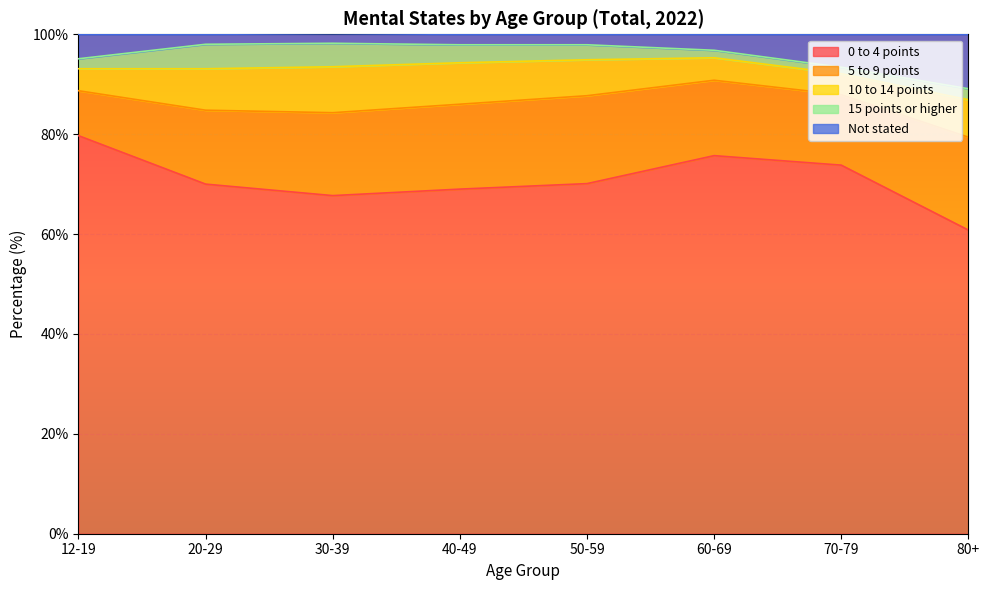

The value of 10 to 14 points at 30-39 is 9.2. True or false?

True